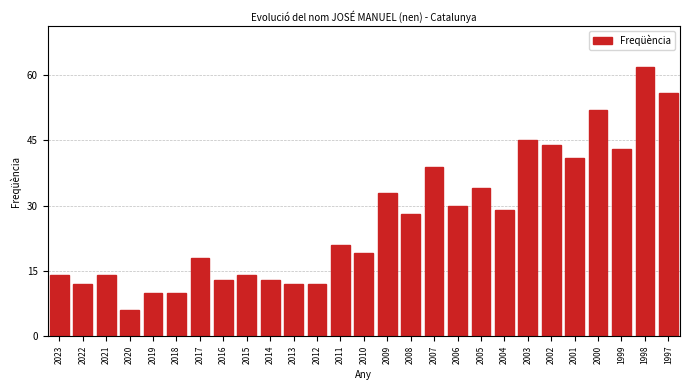

Reading left to right, transcribe all the data shown in this chart.

14	12	14	6	10	10	18	13	14	13	12	12	21	19	33	28	39	30	34	29	45	44	41	52	43	62	56